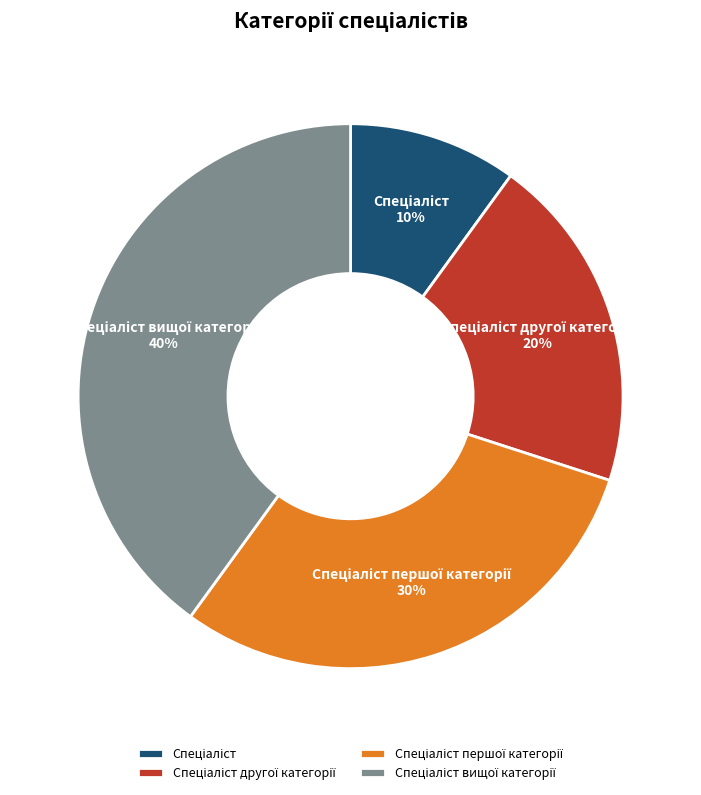

How many slices are in this pie chart?

4